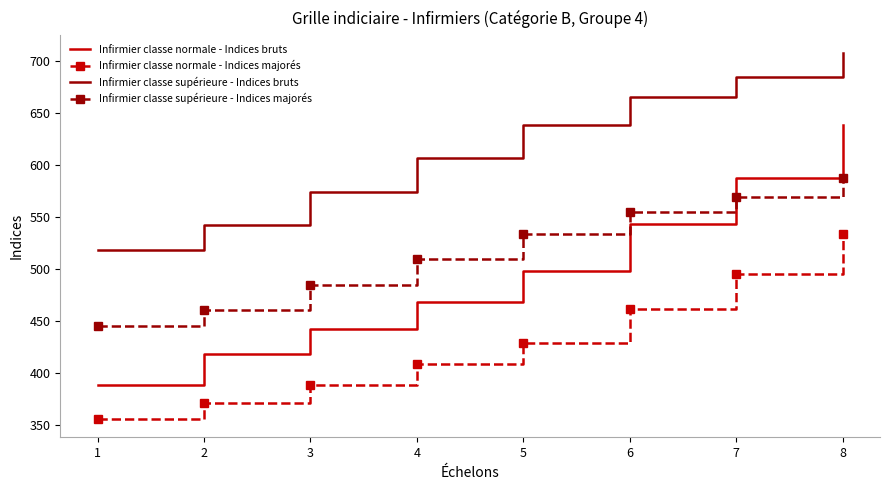

What is the spread (max minus min) of values at 4?

198